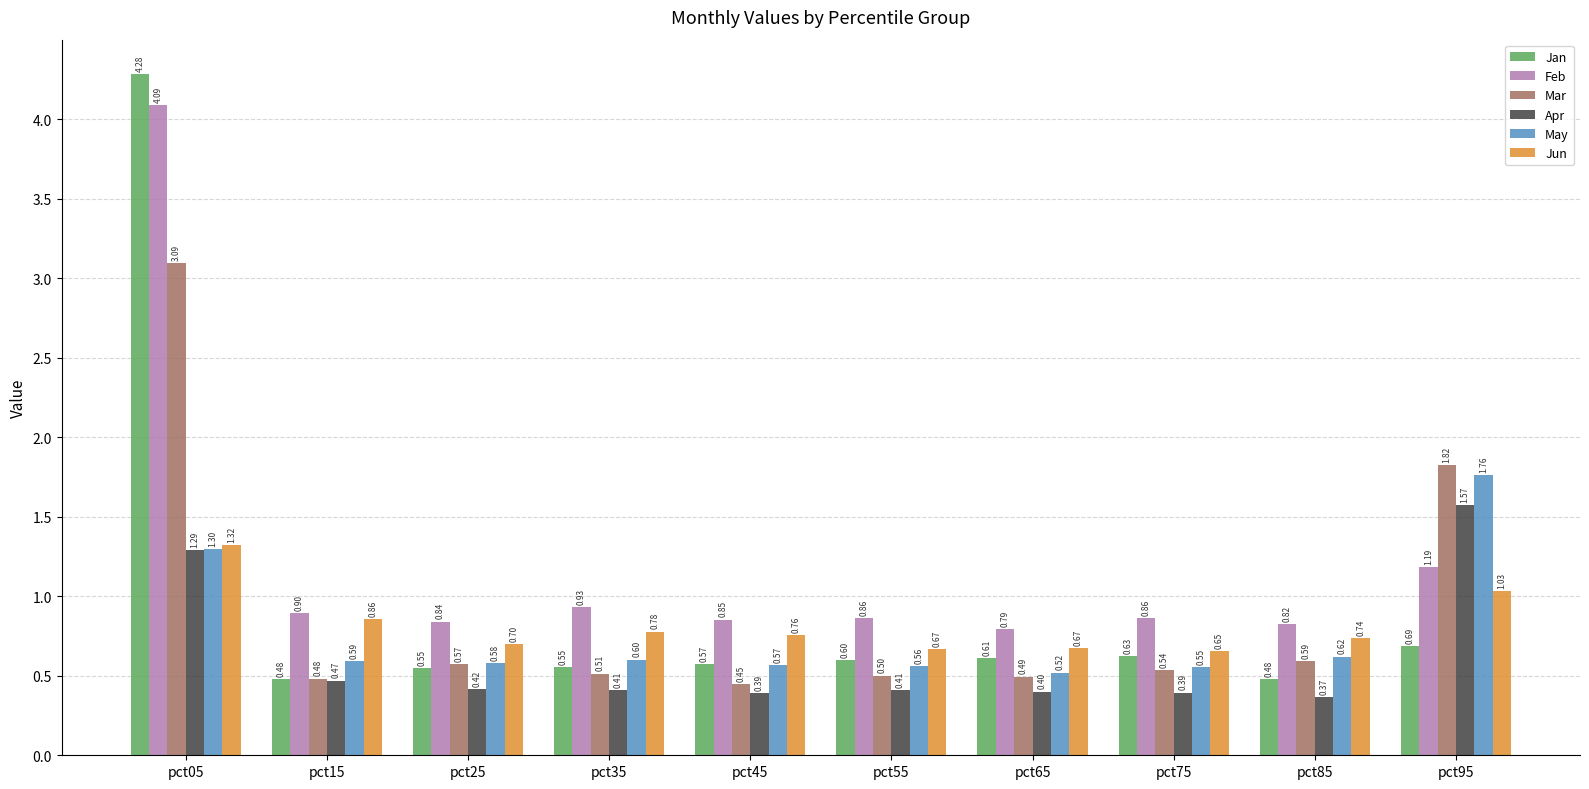

Rank the series at pct25 from highest to lowest value.

Feb, Jun, May, Mar, Jan, Apr